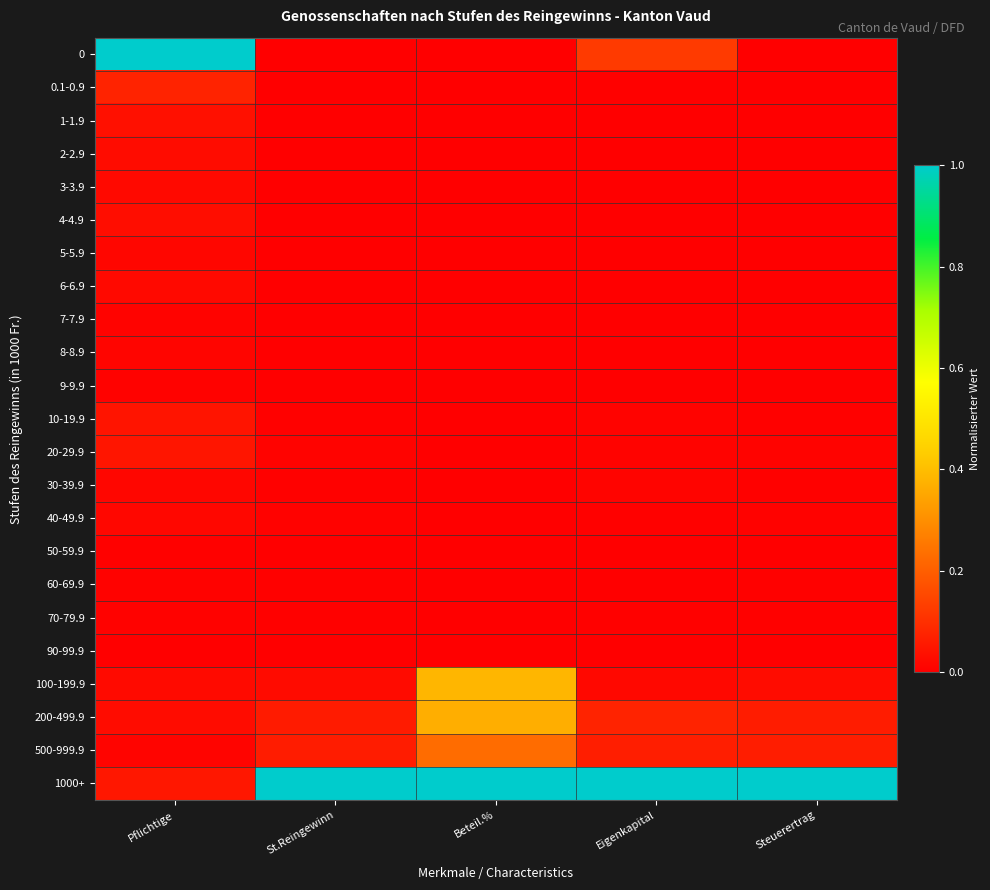

At which category does the chart reach its peak across all series?

Pflichtige